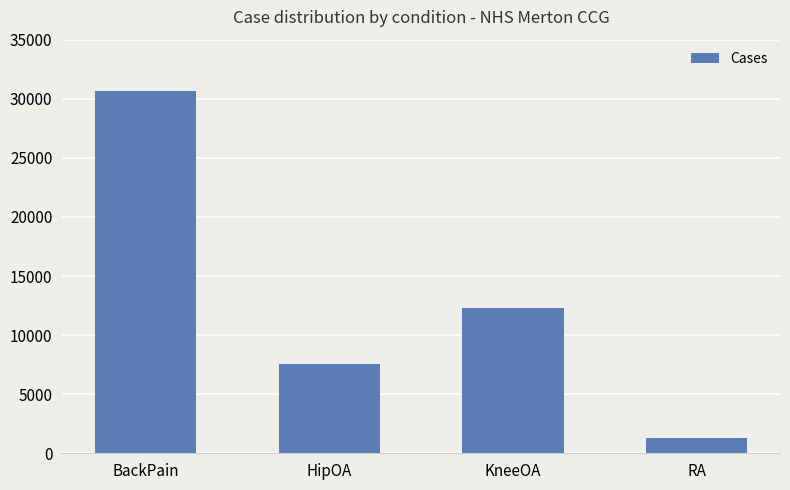

What is the sum of all values?

51757